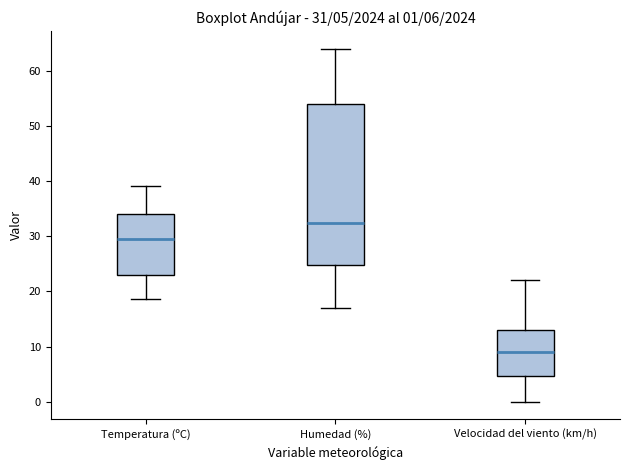

Which box has the highest median line?

Humedad (%)